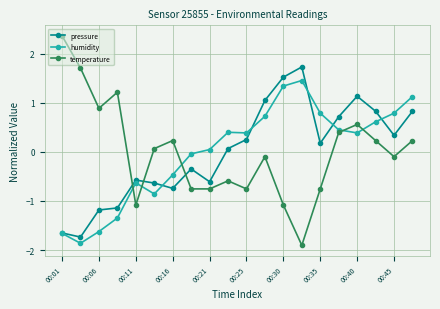

What is the greatest value displayed?

2.4